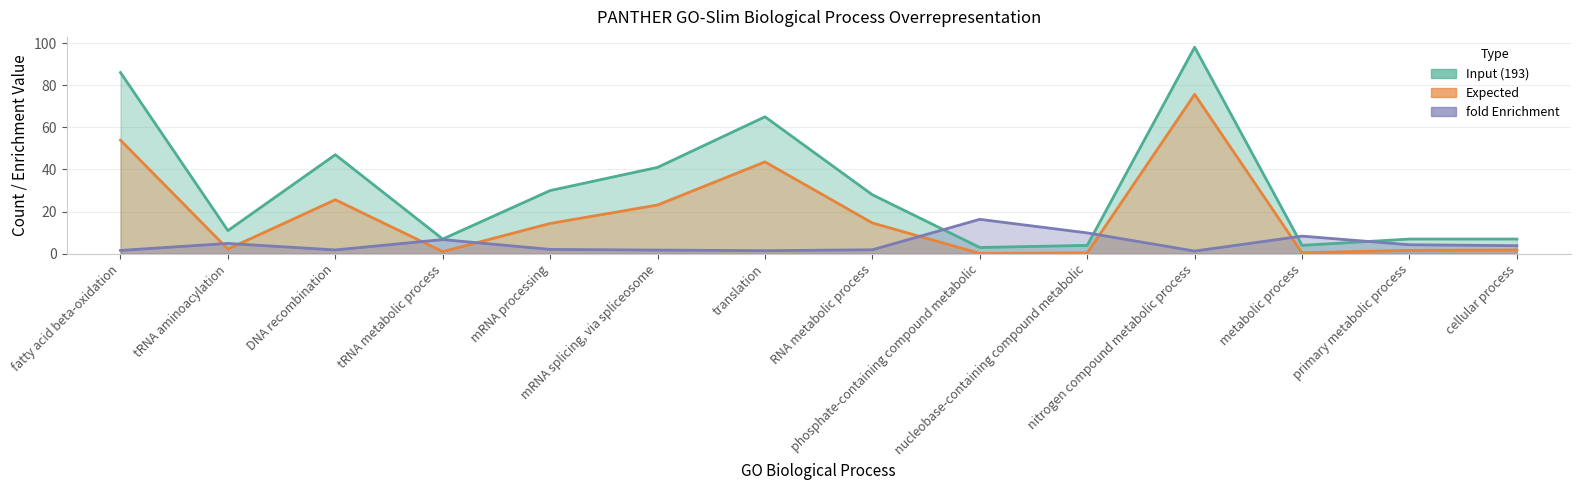

True or false: fold Enrichment has more than 0 points higher than both neighbors.

True